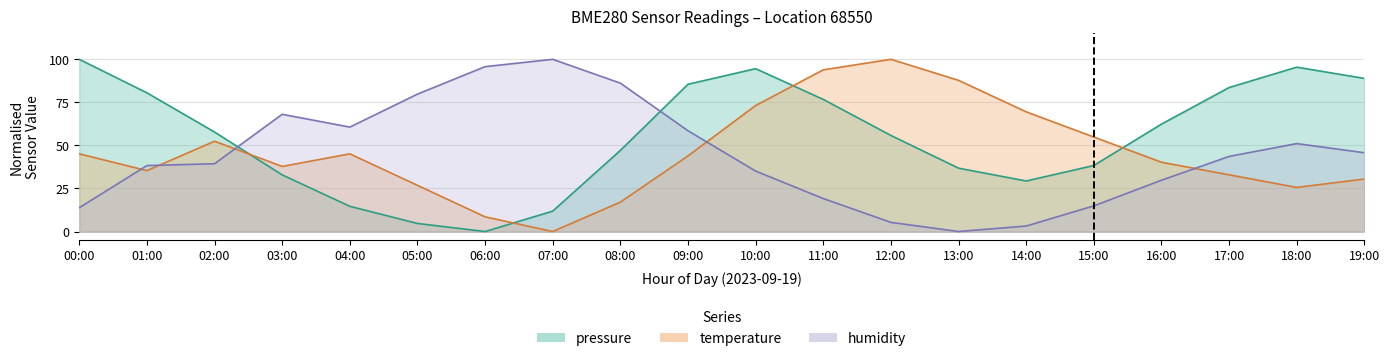

Reading right to left, list all the values displayed in this chart.

pressure: 88.9	95.5	83.6	62.4	38.3	29.3	36.8	55.8	76.7	94.6	85.5	47.1	11.8	0.0	4.7	14.7	32.9	57.8	80.5	100.0
temperature: 30.5	25.6	32.9	40.2	54.9	69.5	87.8	100.0	93.9	73.2	43.9	17.1	0.0	8.5	26.8	45.1	37.8	52.4	35.4	45.1
humidity: 45.7	51.1	43.6	29.8	14.9	3.2	0.0	5.3	19.1	35.1	58.5	86.2	100.0	95.7	79.8	60.6	68.1	39.4	38.3	13.8